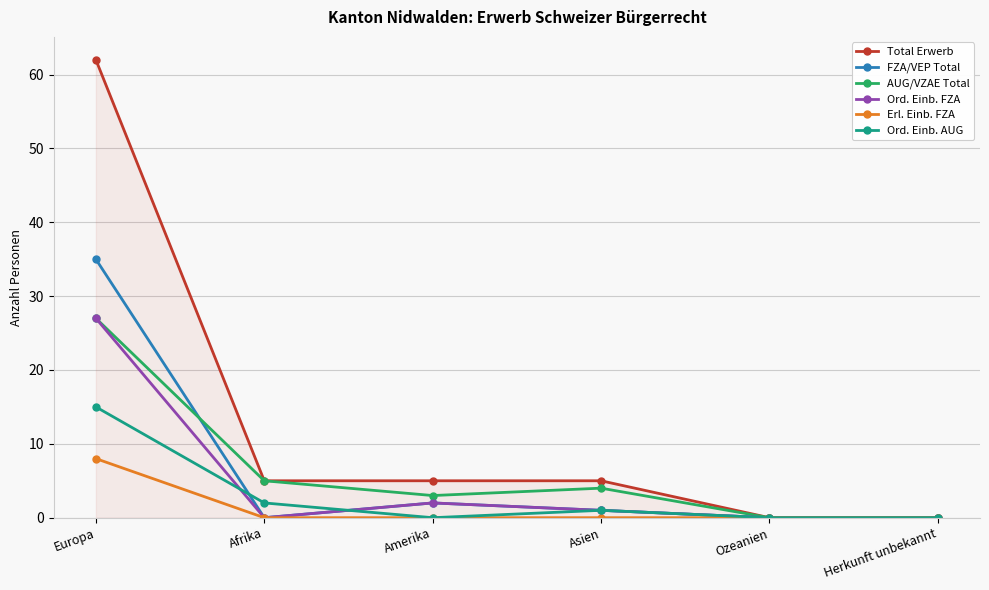

At which category does the chart reach its peak across all series?

Europa